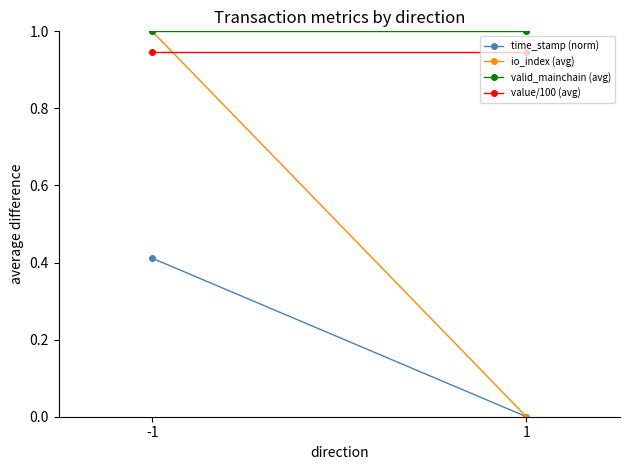

Between 1 and -1, which is larger?

-1